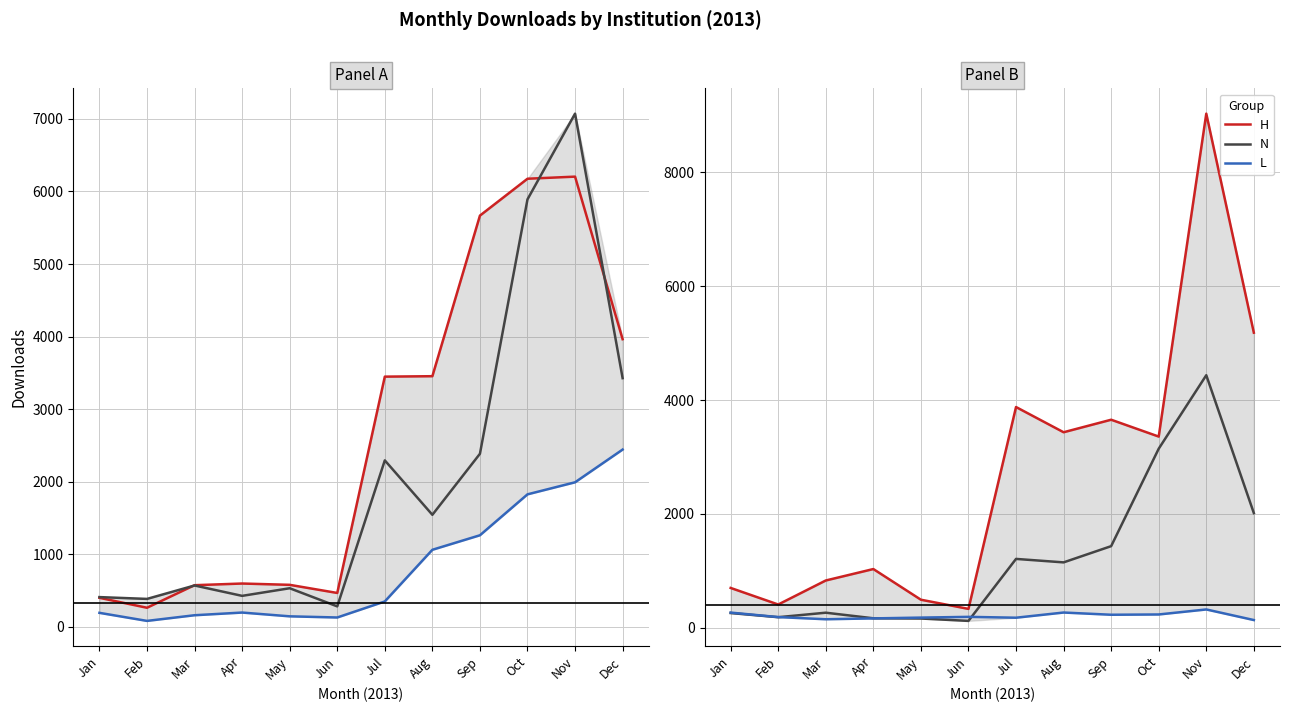

List the series in order of their peak value, highest first.

H, N, L